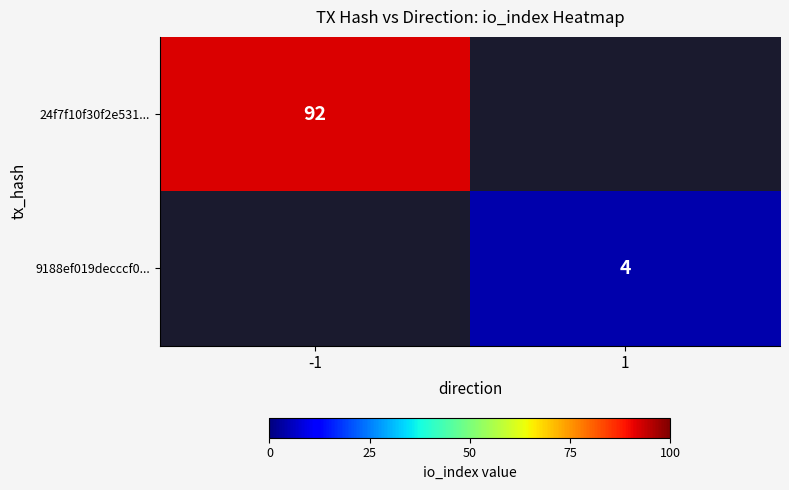

Is the value of 24f7f10f30f2e531... at -1 greater than the value of 9188ef019decccf0... at 1?

Yes